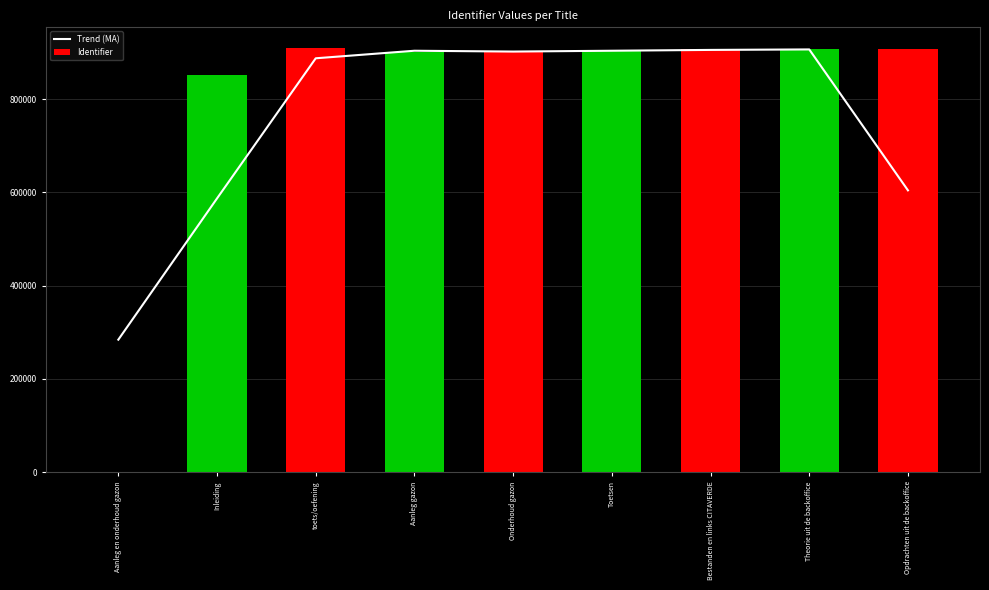

Reading right to left, list all the values displayed in this chart.

Trend (MA): 604565.7	906848.0	905801.0	904031.7	902262.3	904020.0	887832.0	587319.0	284325.3
Identifier: 906849.0	906848.0	906847.0	903708.0	901540.0	901539.0	908981.0	852976.0	0.0